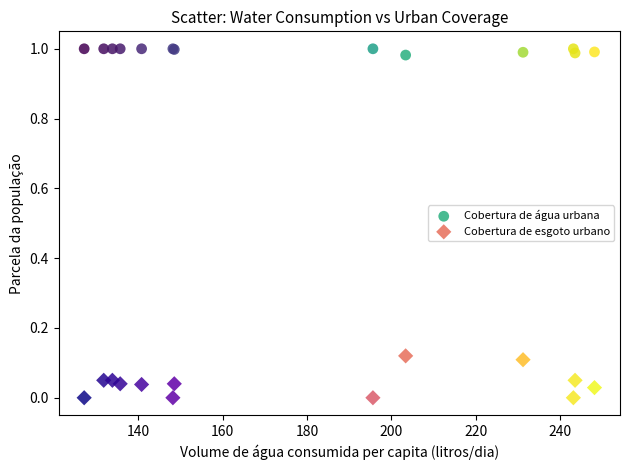

Which series reaches the minimum Y coordinate?

Cobertura de esgoto urbano